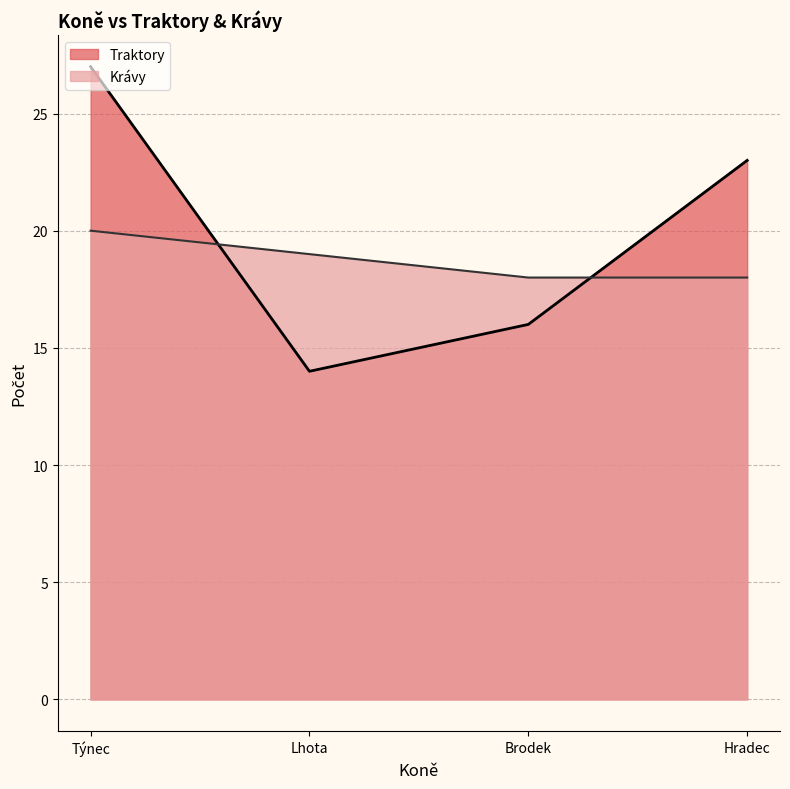

The value of Traktory at Lhota is 14. True or false?

True